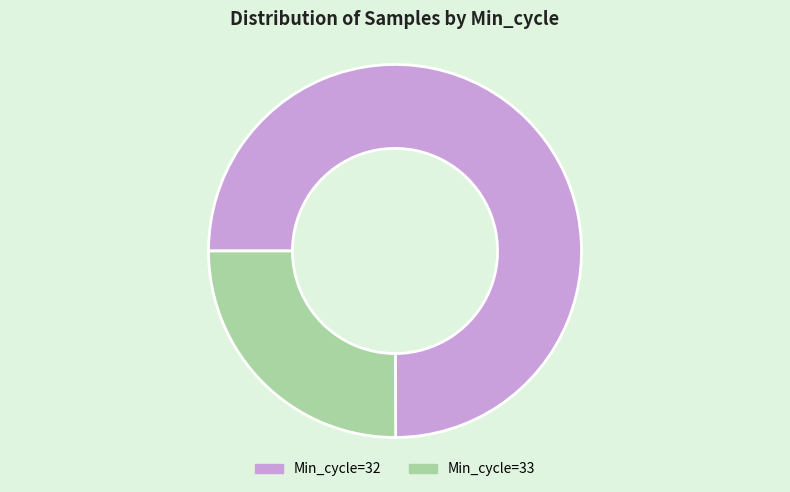

Does any single category account for the majority?

Yes